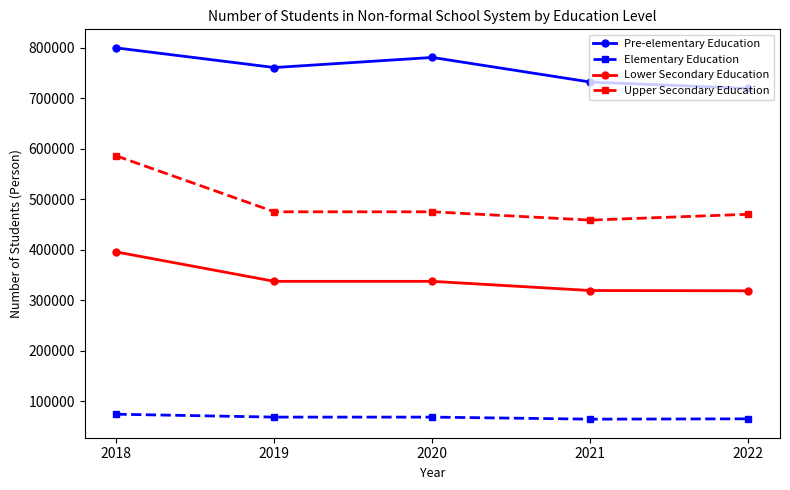

What is the approximate value of Pre-elementary Education at 2020, to the nearest 10?

780910